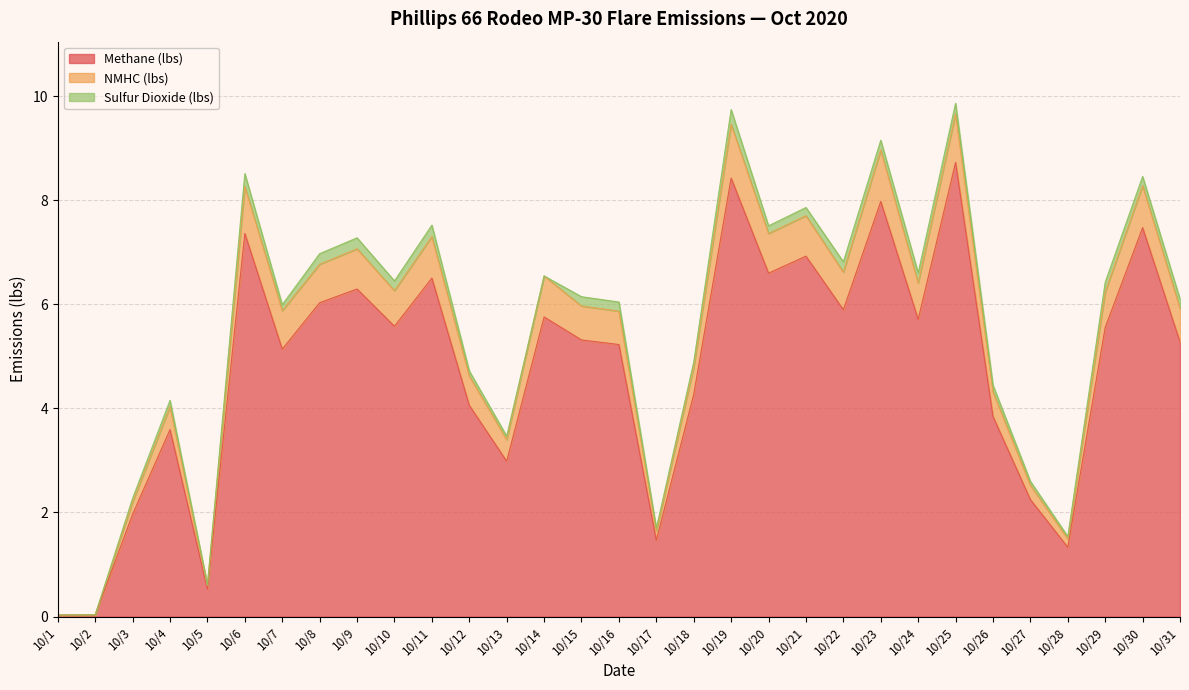

What is the maximum value for Methane (lbs)?

8.7